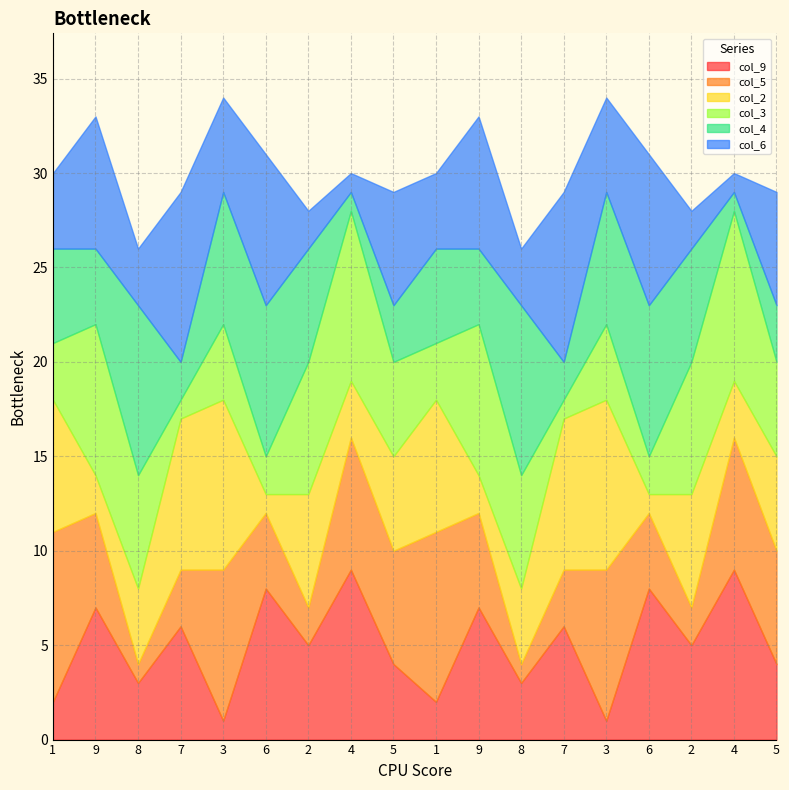

True or false: col_2 has a value of 9 at 3.

True